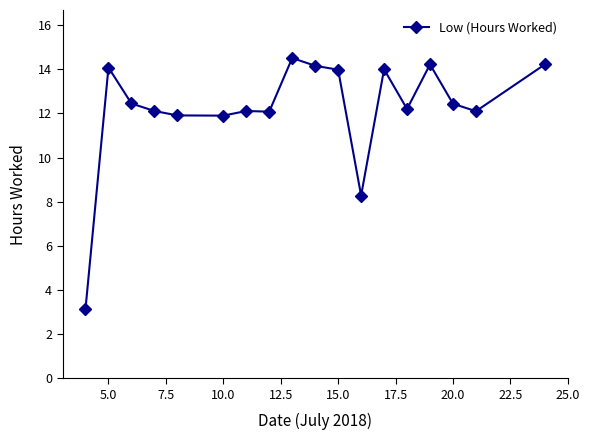

True or false: the data has more than 1 interior local peaks.

True